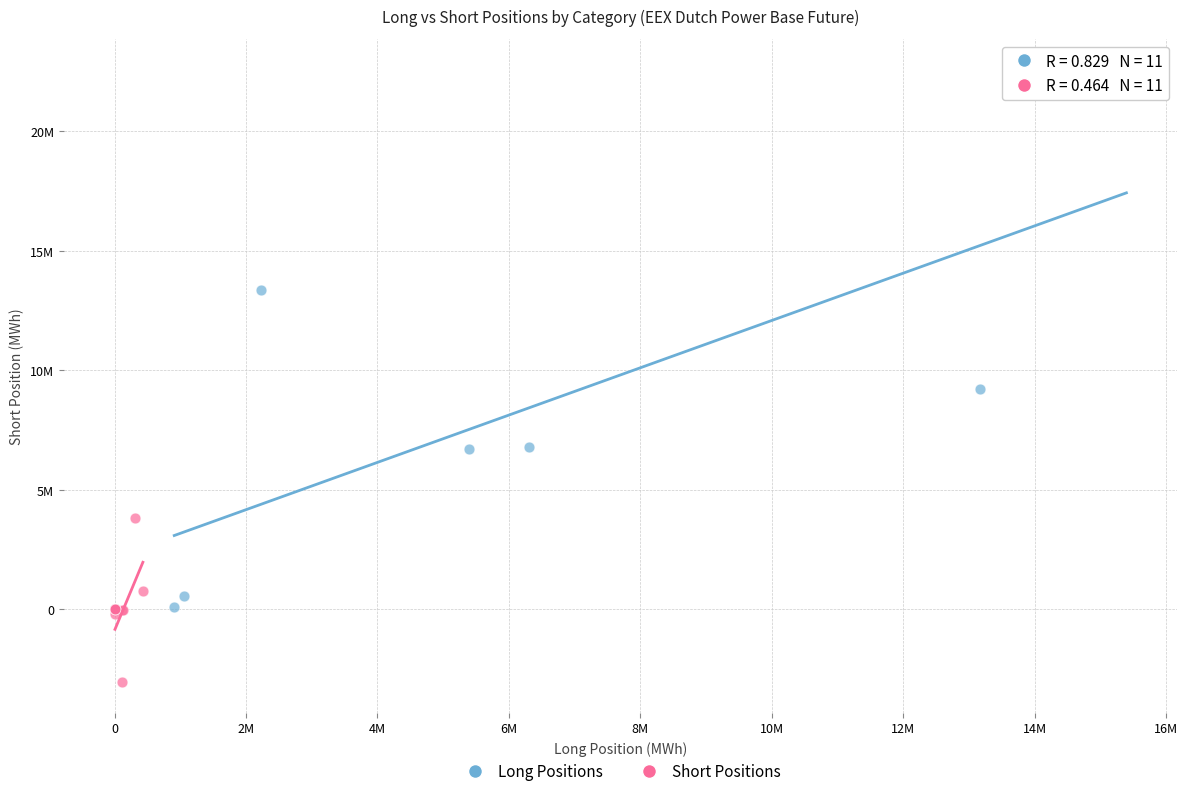

What are all the series names shown in the legend?

Long Positions, Short Positions